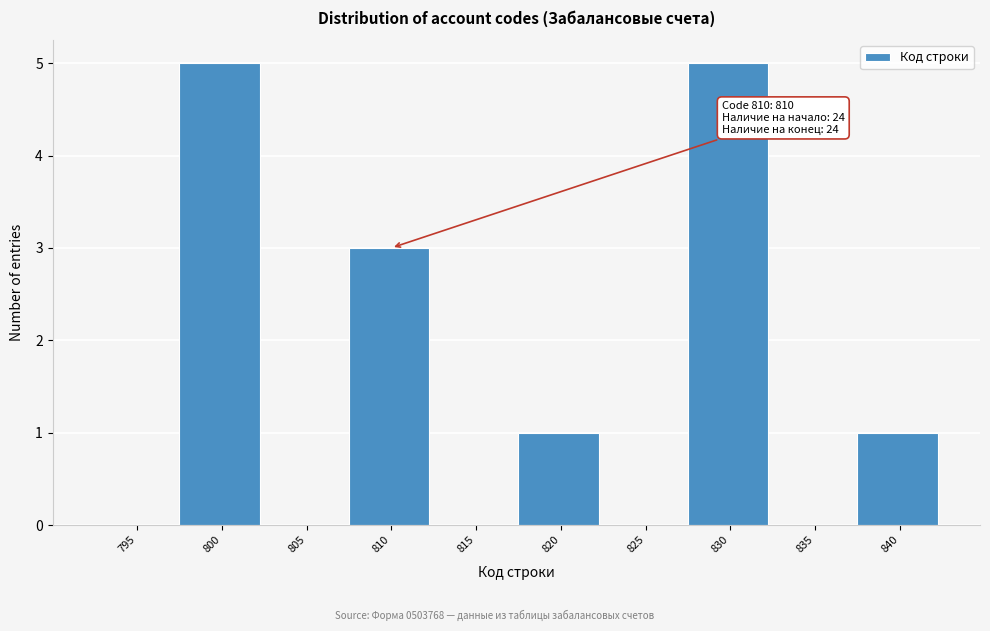

Reading left to right, transcribe all the data shown in this chart.

795=0	800=5	805=0	810=3	815=0	820=1	825=0	830=5	835=0	840=1